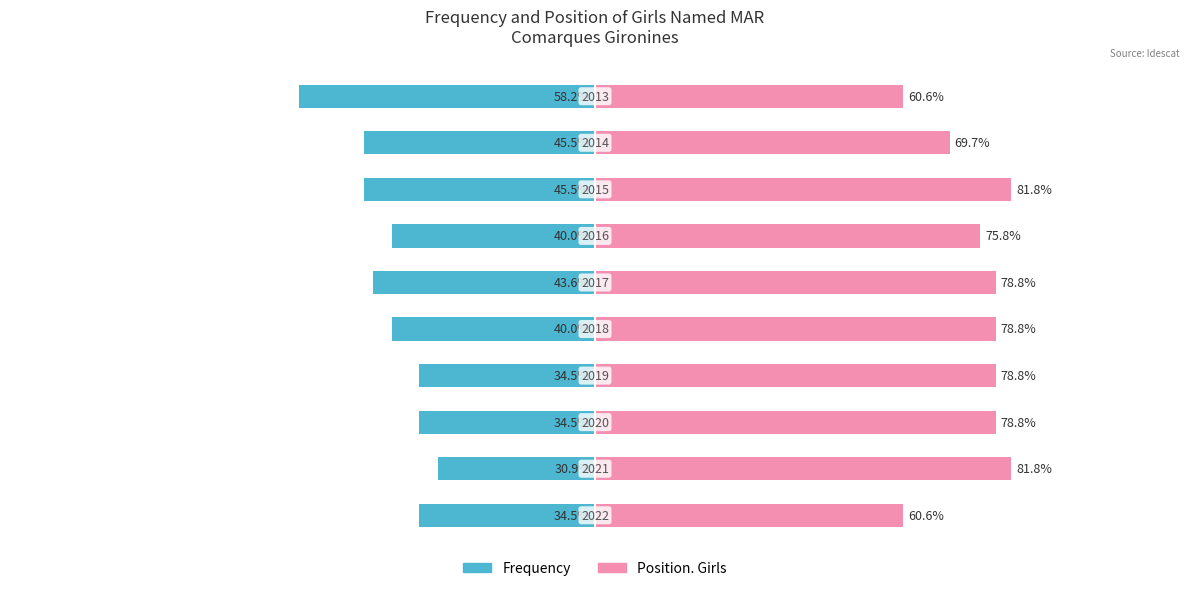

What is the smallest value displayed?

-58.2